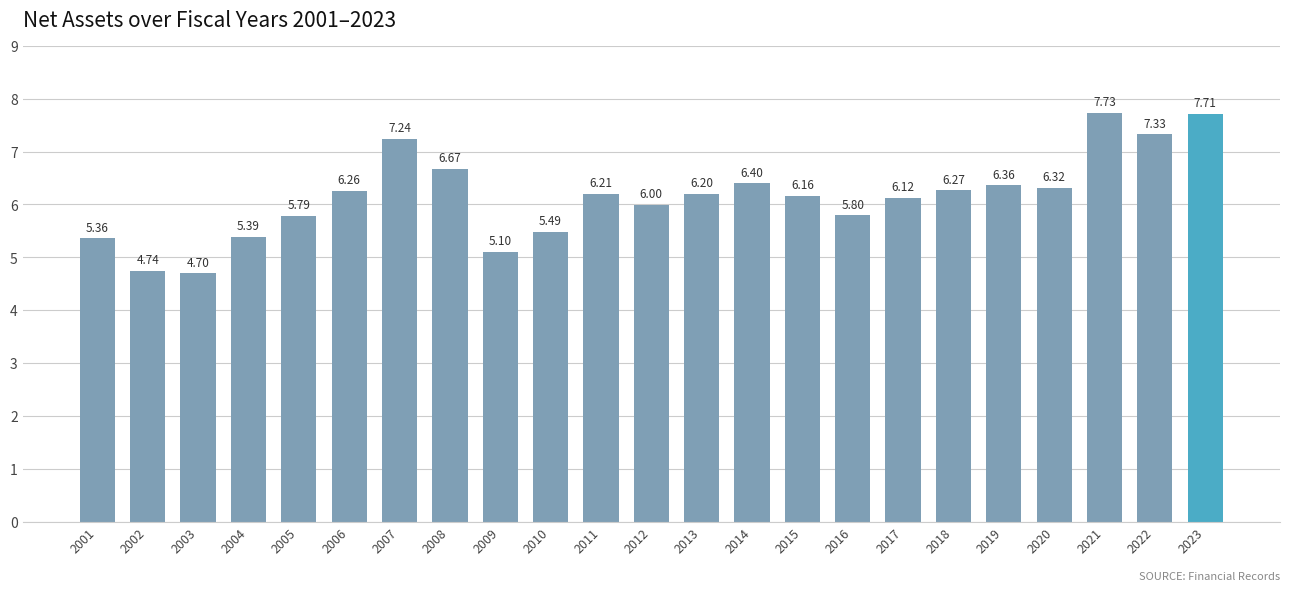

Does the chart contain stacked bars?

No